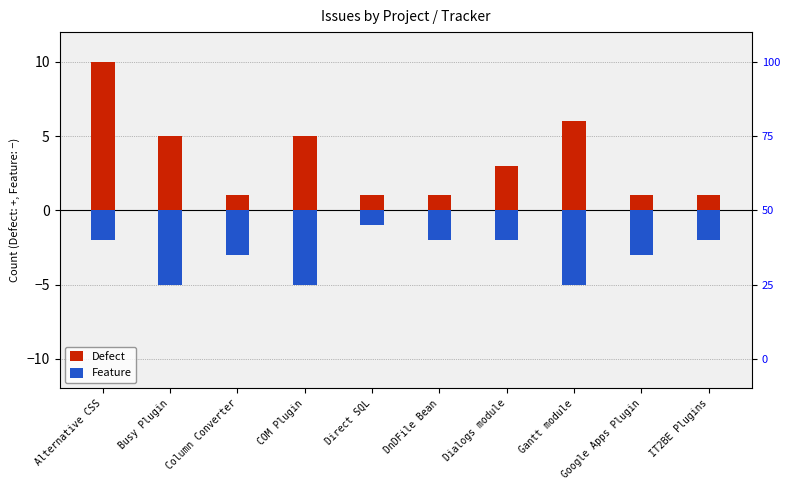

At Dialogs module, list the series in order from smallest to largest.

Feature, Defect